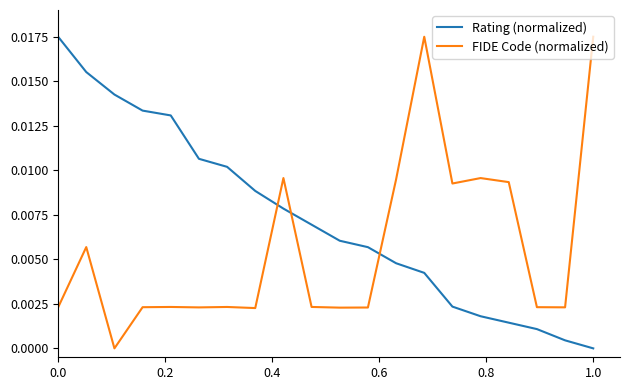

After their last crossing, which series has the higher values: FIDE Code (normalized) or Rating (normalized)?

FIDE Code (normalized)